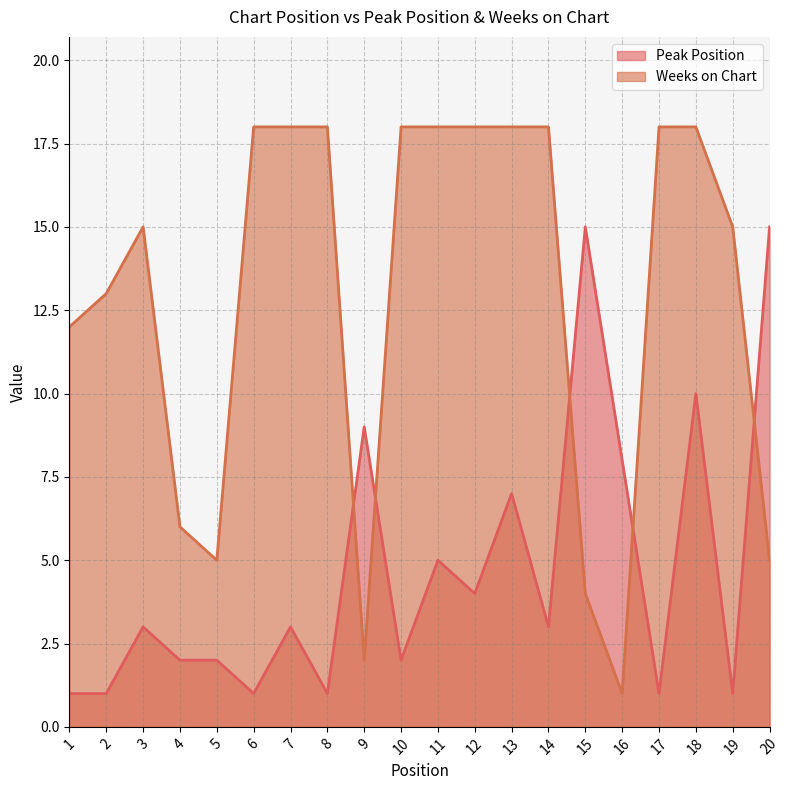

What is the difference between the maximum and minimum values in the Weeks on Chart series?

17